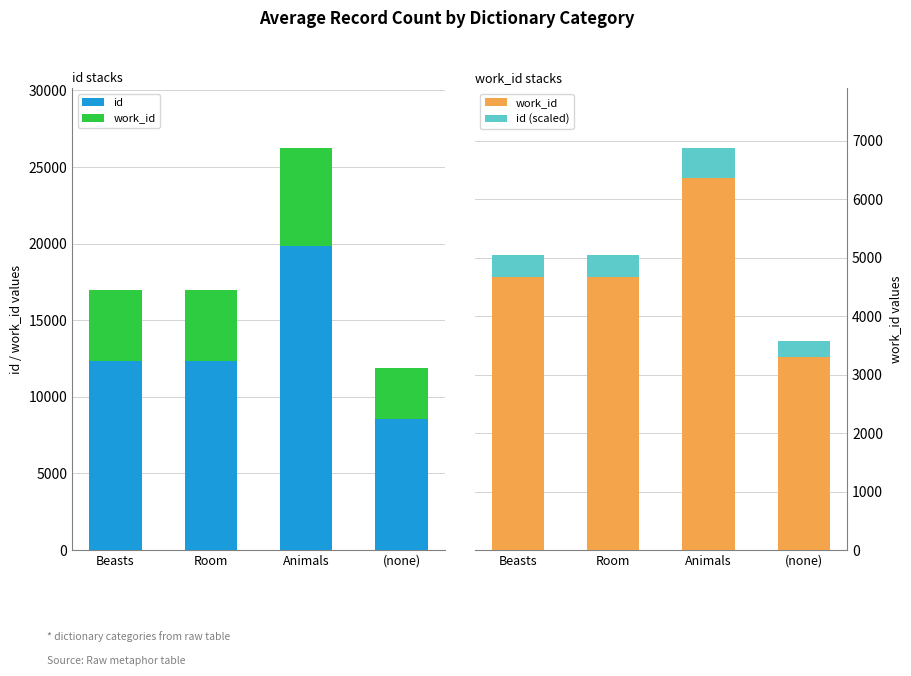

What is the difference between the highest and lowest values at Animals?

19350